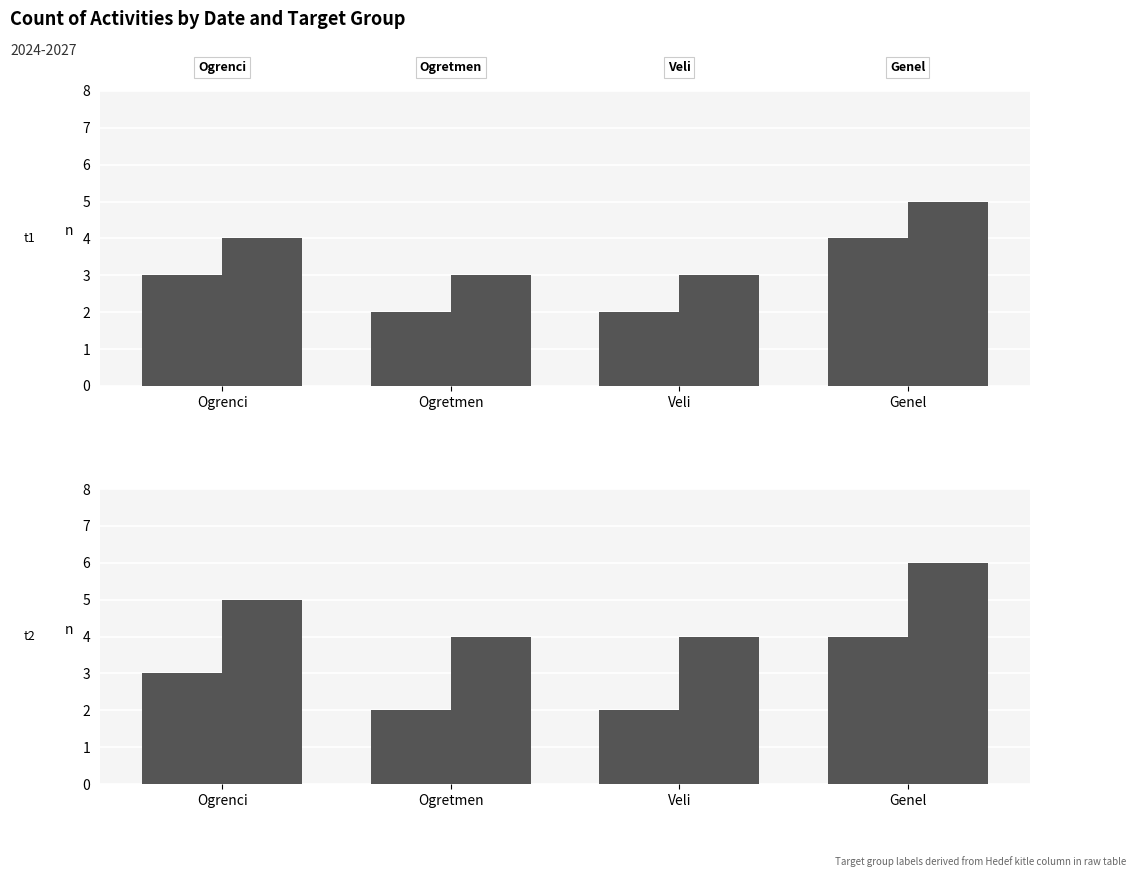

What is the highest value of the Count (t1) alt series?

5